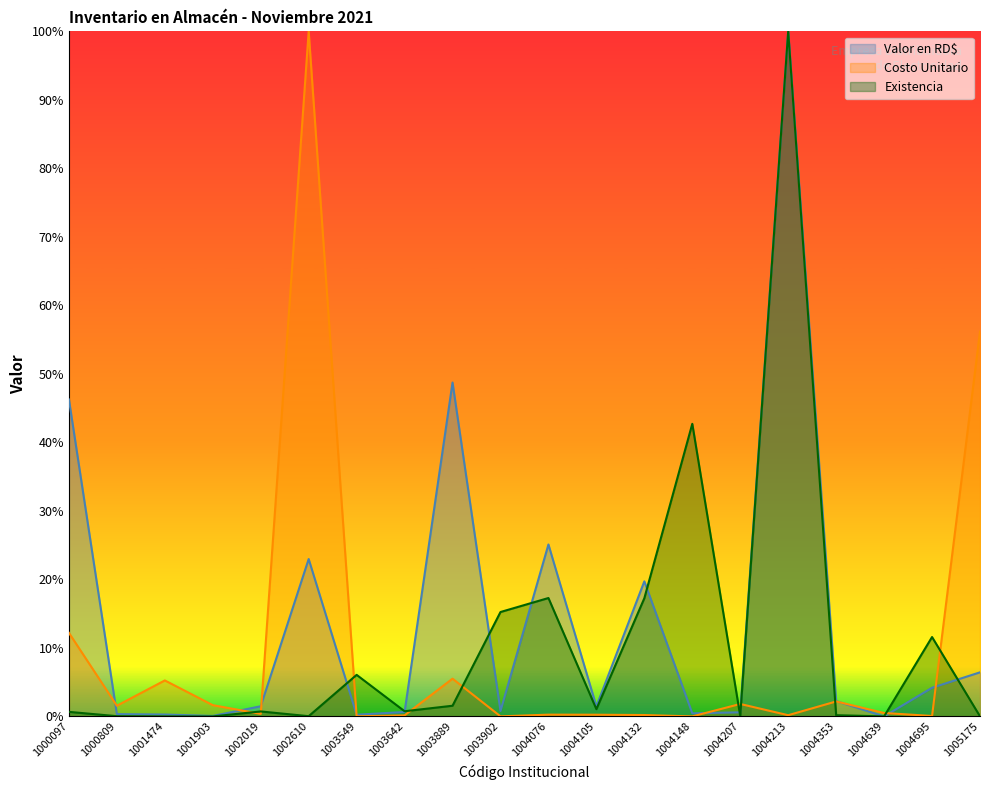

What is the value of the Valor en RD$ point at the 1st from the left?

46.3